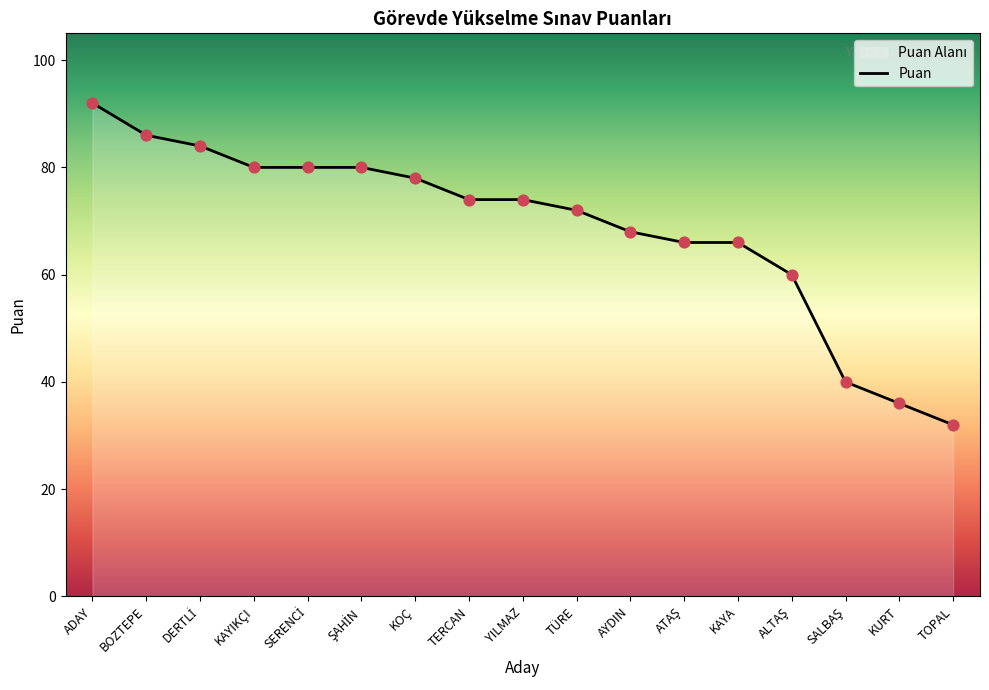

What is the ratio of the value at YILMAZ to the value at SERENCİ?

0.9